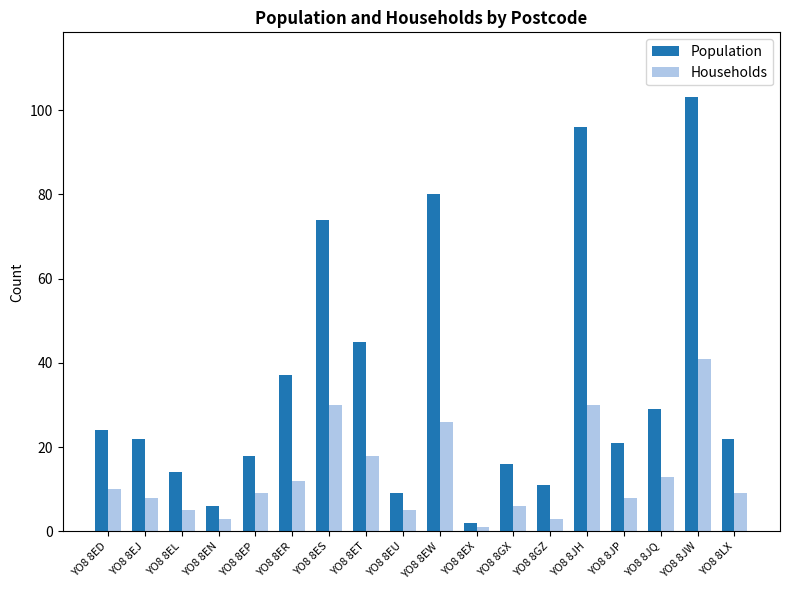

True or false: Population has a value of 67 at YO8 8JW.

False